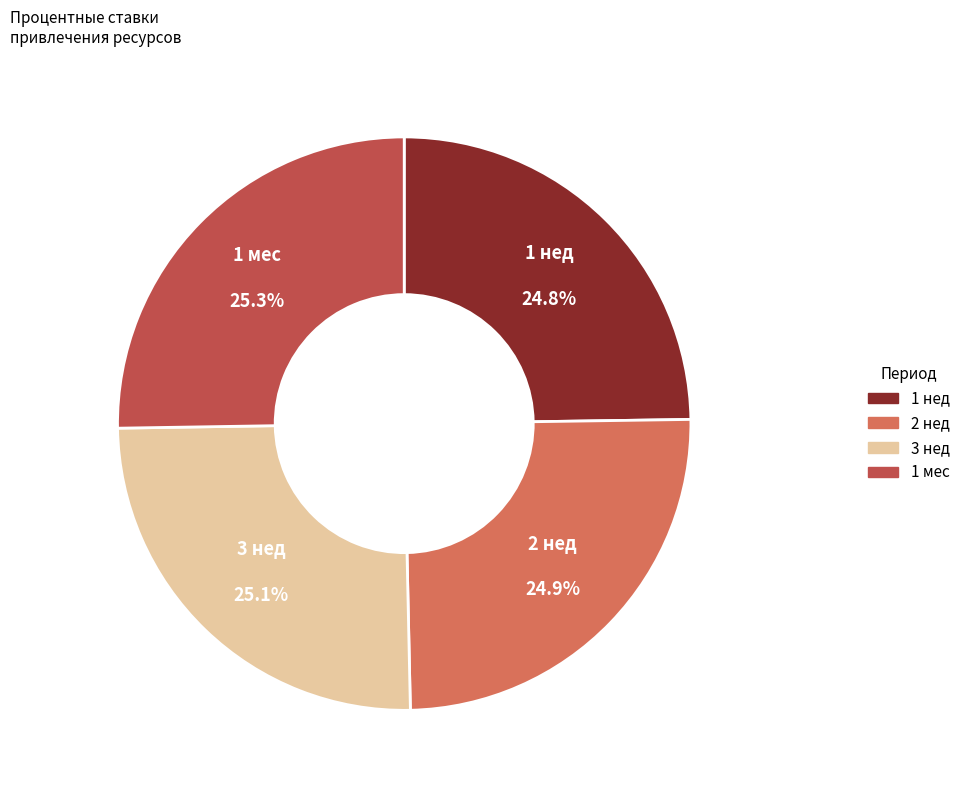

Does any single category account for the majority?

No